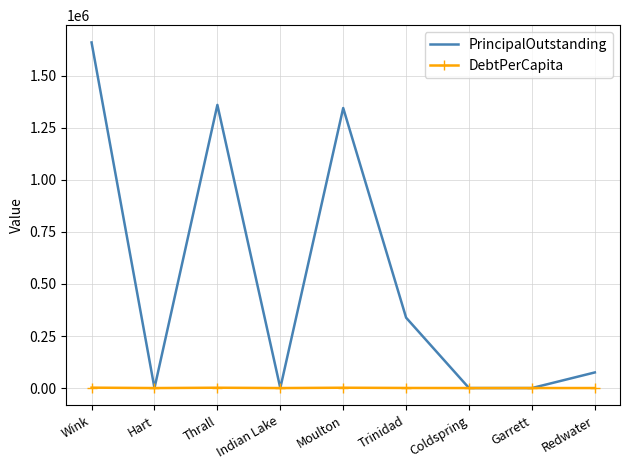

What is the average value of the DebtPerCapita series?

617.8